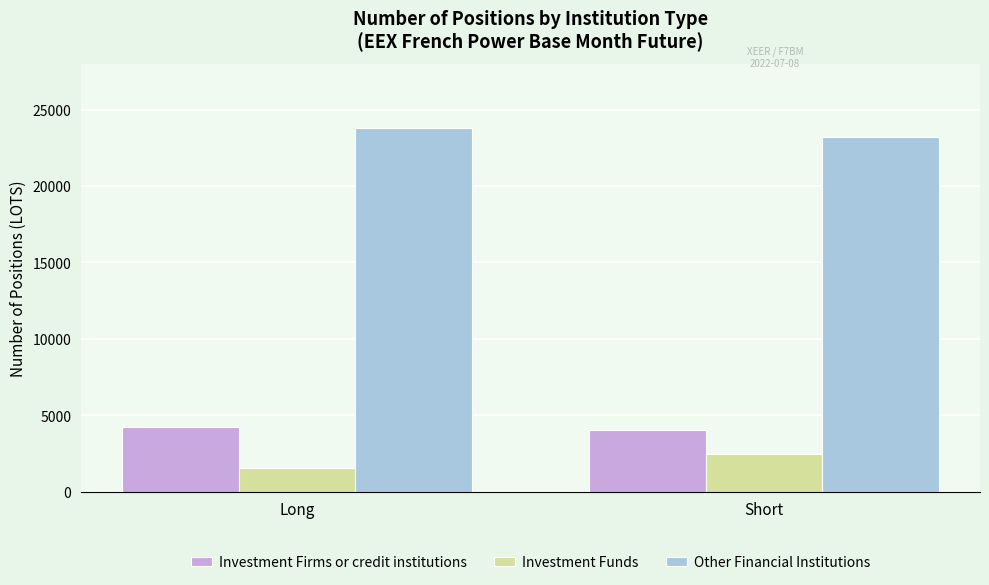

What is the sum of all Other Financial Institutions values?

46973.9